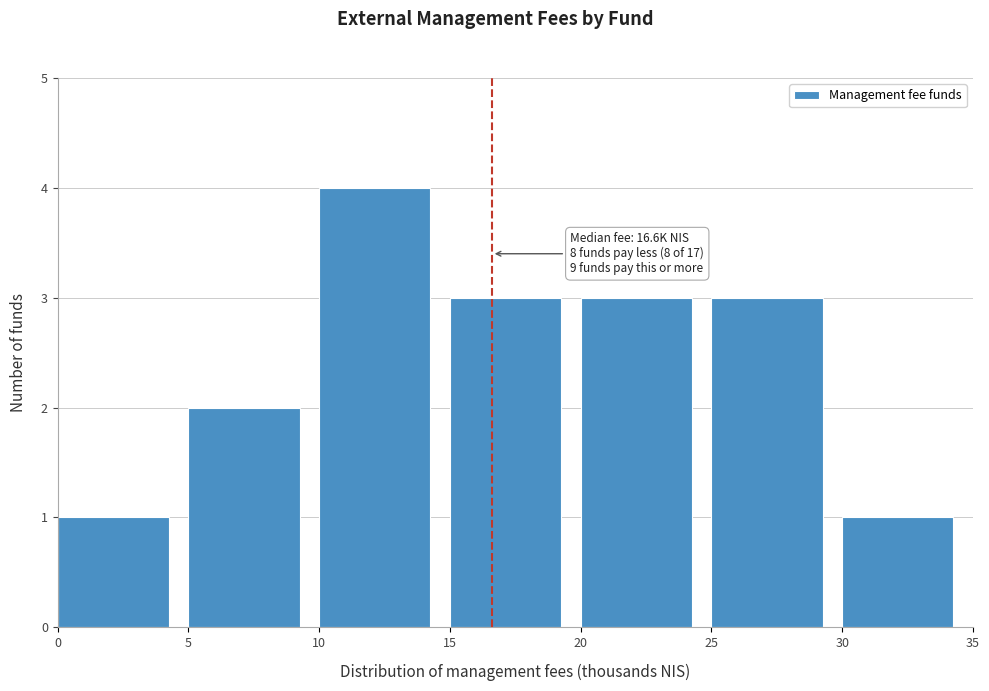

Which range on the x-axis has the tallest bar?

10 to 15